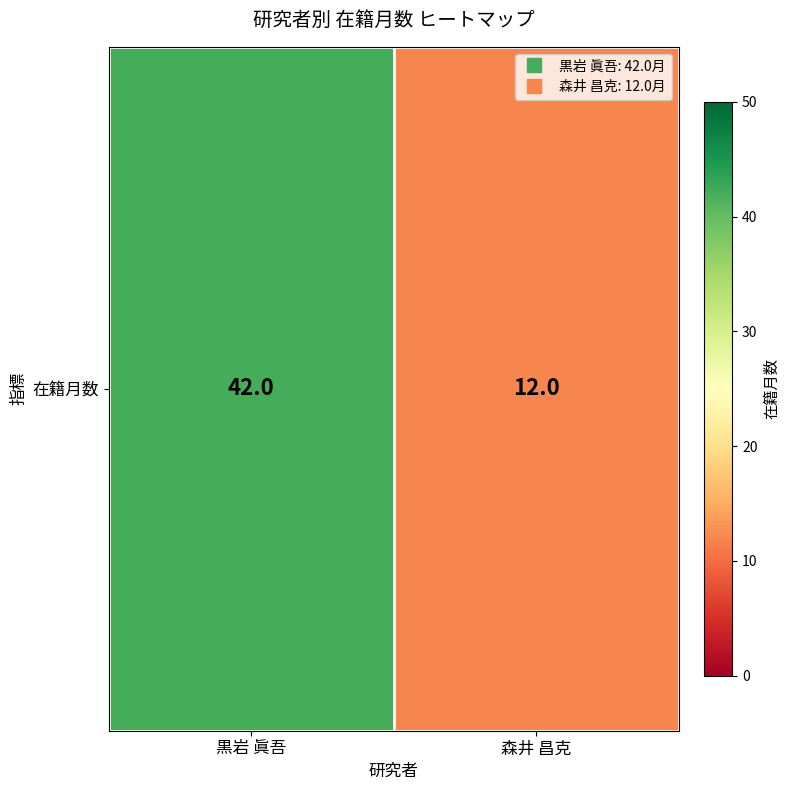

The chart shows a value of 12 at 森井 昌克. True or false?

True